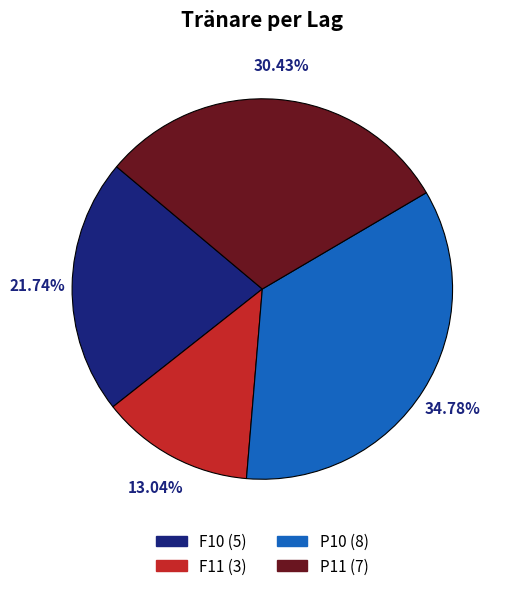

Approximately how many times larger is the value at P11 compared to P10?

0.9